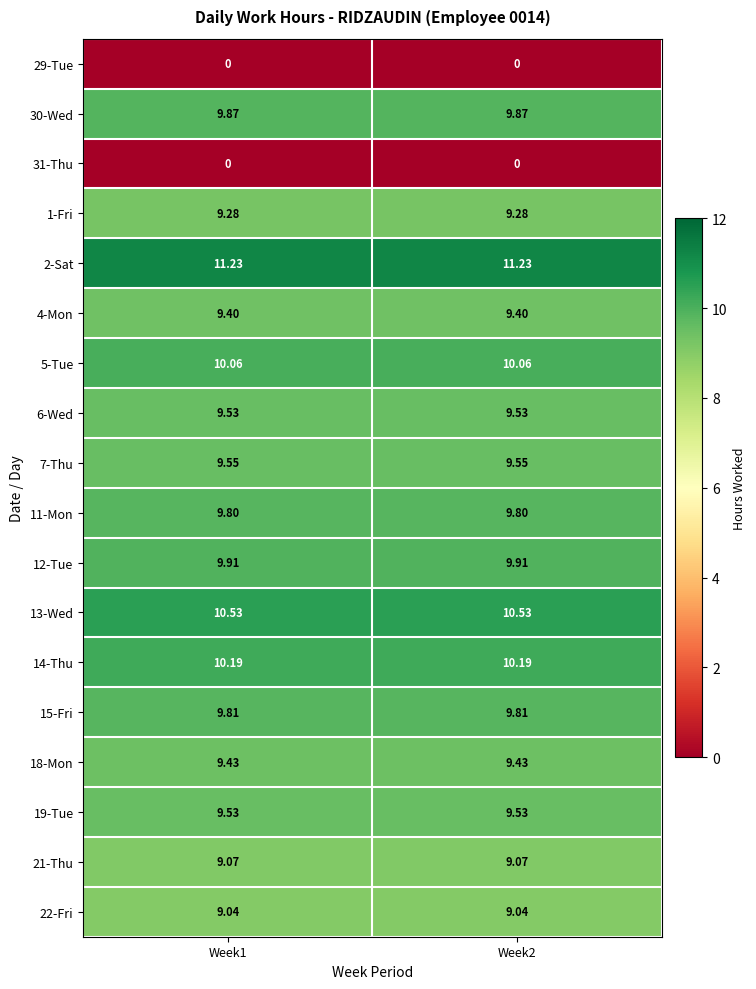

Reading left to right, extract all data points from this chart.

29-Tue: Week1=0.0	Week2=0.0
30-Wed: Week1=9.9	Week2=9.9
31-Thu: Week1=0.0	Week2=0.0
1-Fri: Week1=9.3	Week2=9.3
2-Sat: Week1=11.2	Week2=11.2
4-Mon: Week1=9.4	Week2=9.4
5-Tue: Week1=10.1	Week2=10.1
6-Wed: Week1=9.5	Week2=9.5
7-Thu: Week1=9.6	Week2=9.6
11-Mon: Week1=9.8	Week2=9.8
12-Tue: Week1=9.9	Week2=9.9
13-Wed: Week1=10.5	Week2=10.5
14-Thu: Week1=10.2	Week2=10.2
15-Fri: Week1=9.8	Week2=9.8
18-Mon: Week1=9.4	Week2=9.4
19-Tue: Week1=9.5	Week2=9.5
21-Thu: Week1=9.1	Week2=9.1
22-Fri: Week1=9.0	Week2=9.0